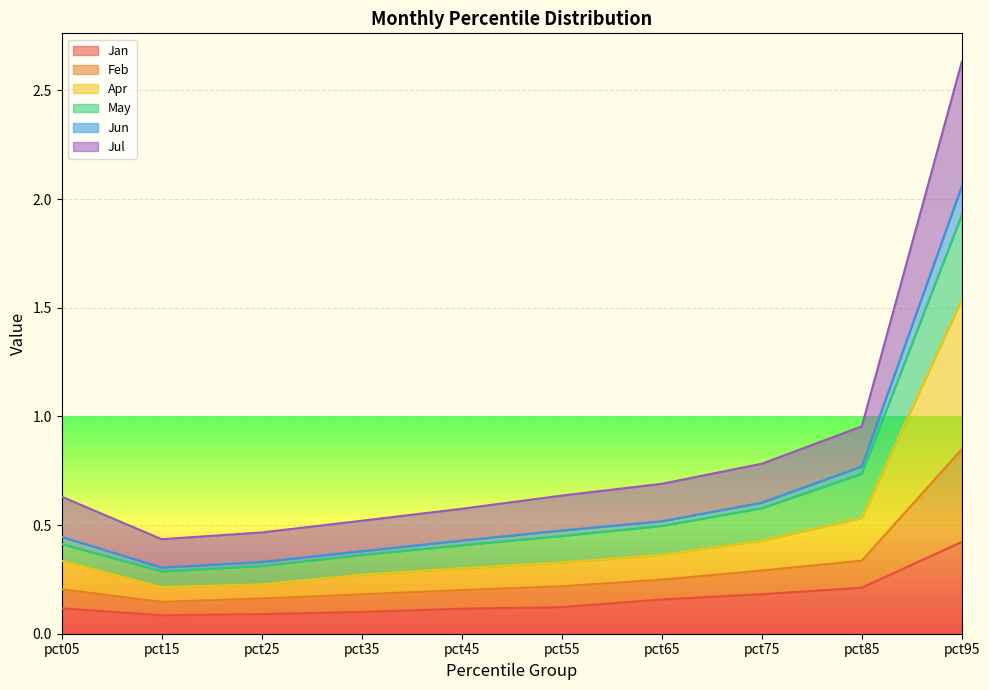

Does the chart display data point markers on the line(s)?

No